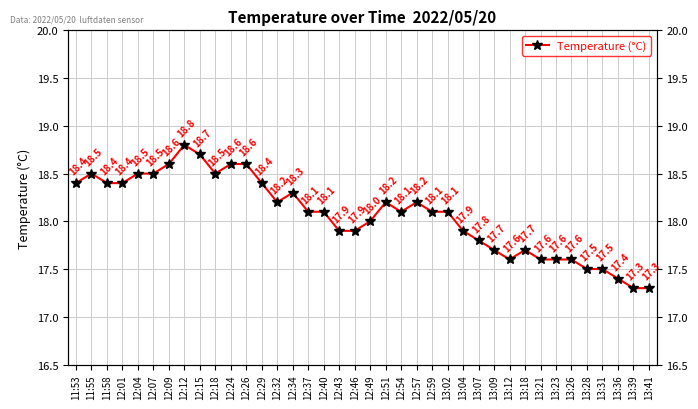

List the labels in order of value, smallest first.

13:39, 13:41, 13:36, 13:28, 13:31, 13:12, 13:21, 13:23, 13:26, 13:09, 13:18, 13:07, 12:43, 12:46, 13:04, 12:49, 12:37, 12:40, 12:54, 12:59, 13:02, 12:32, 12:51, 12:57, 12:34, 11:53, 11:58, 12:01, 12:29, 11:55, 12:04, 12:07, 12:18, 12:09, 12:24, 12:26, 12:15, 12:12